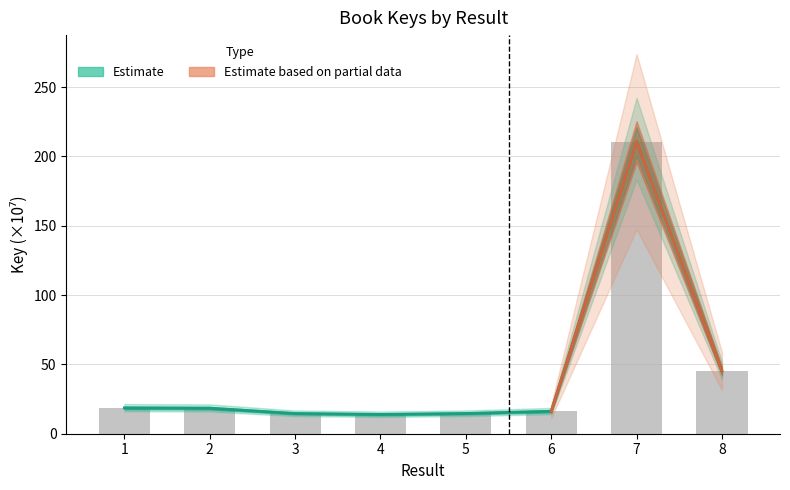

What is the maximum value shown in the chart?

210.6